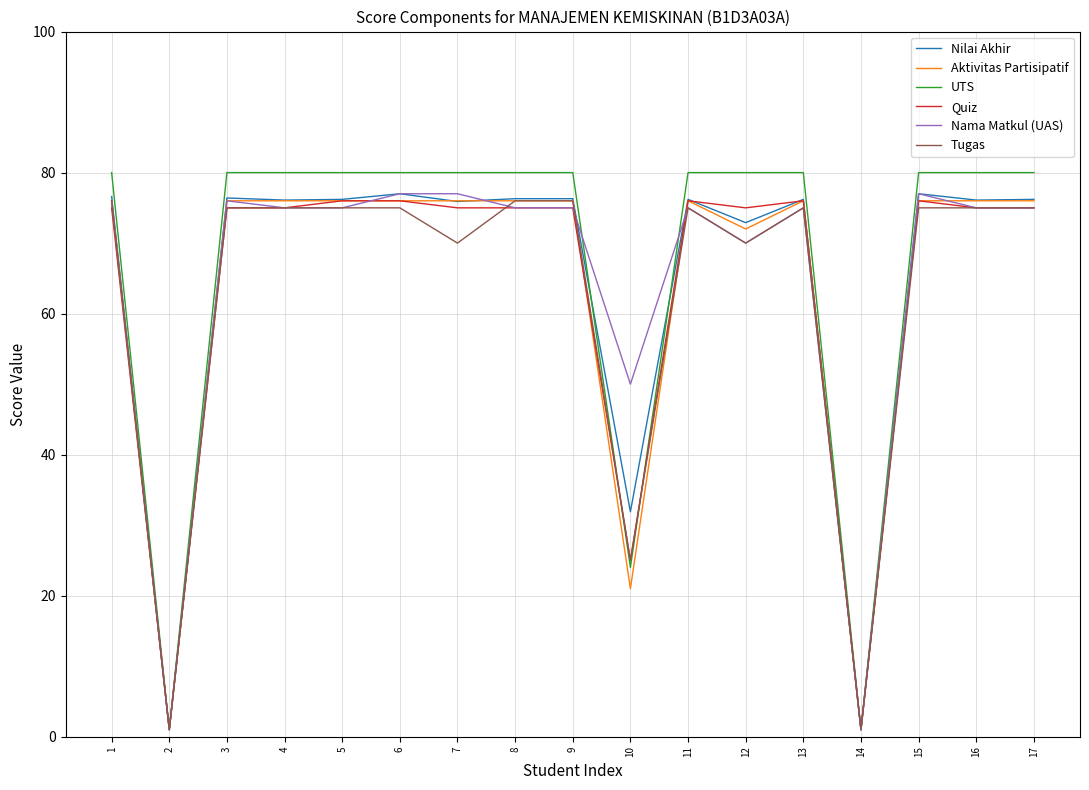

The value of UTS at 1 is 80.0. True or false?

True